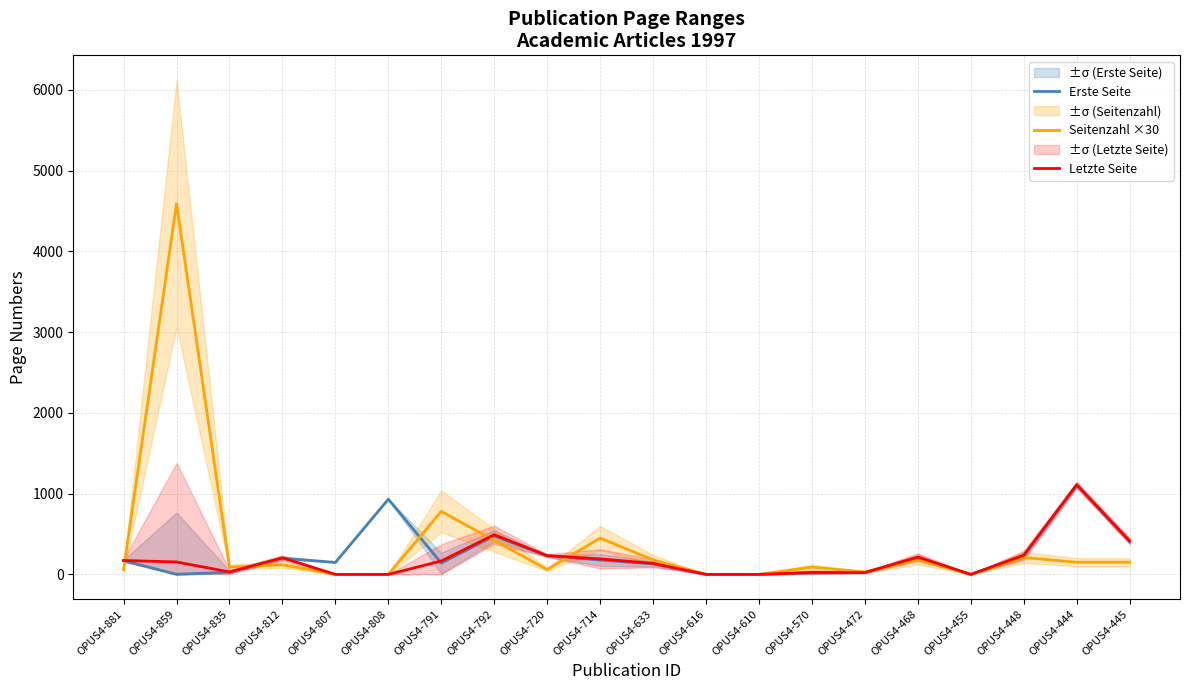

The value of Seitenzahl ×30 at OPUS4-720 is 60. True or false?

True